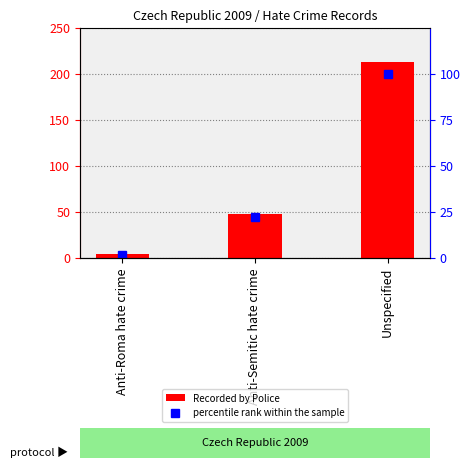

What is the sum of all percentile rank within the sample values?

124.4